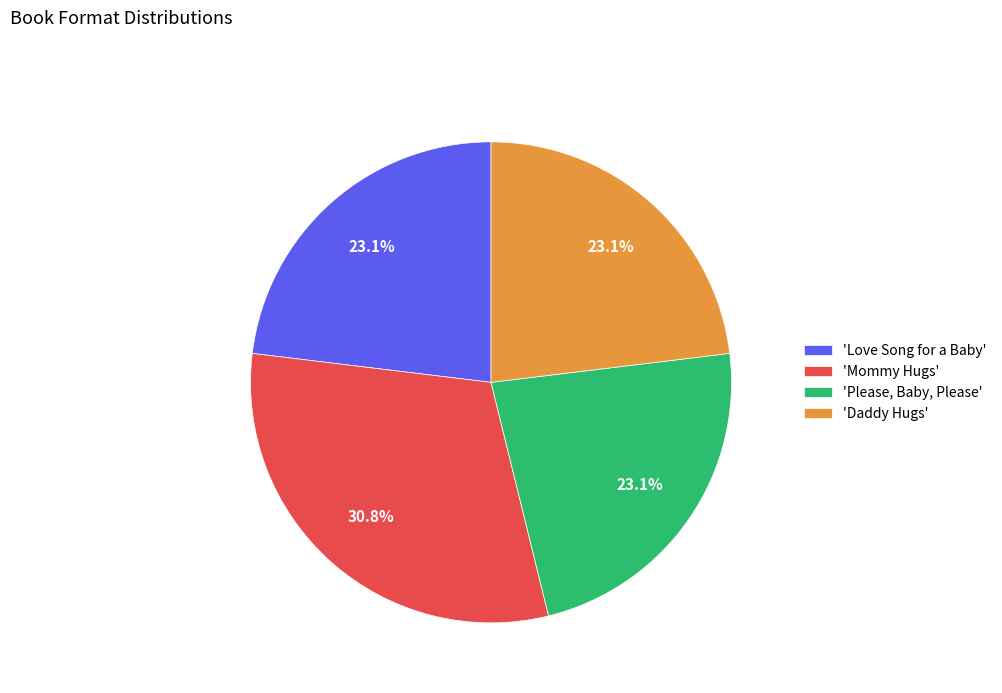

What is the largest slice in the pie chart?

'Mommy Hugs'